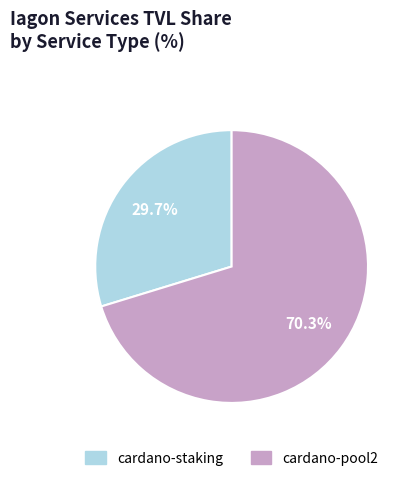

Which slice represents more than half of the pie?

cardano-pool2